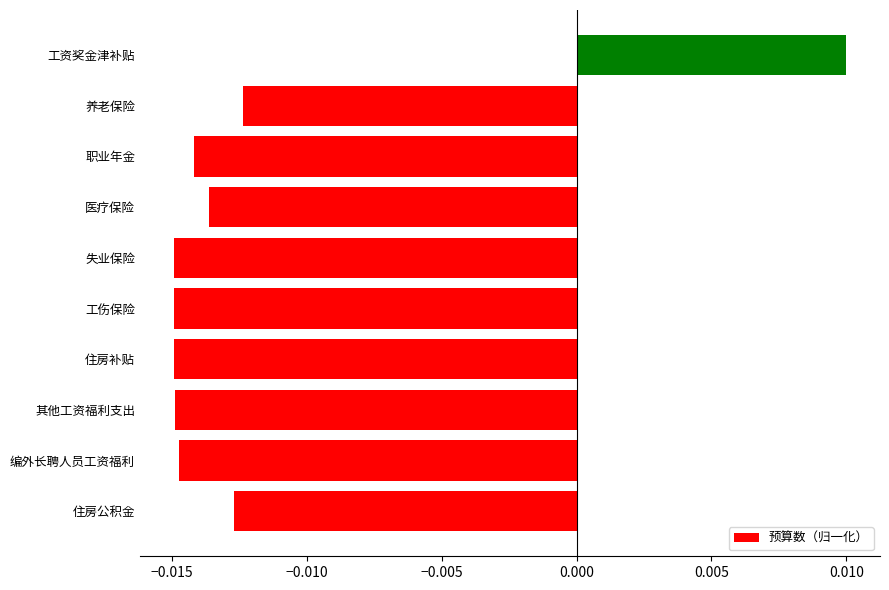

Which has a higher value, 医疗保险 or 编外长聘人员工资福利?

医疗保险